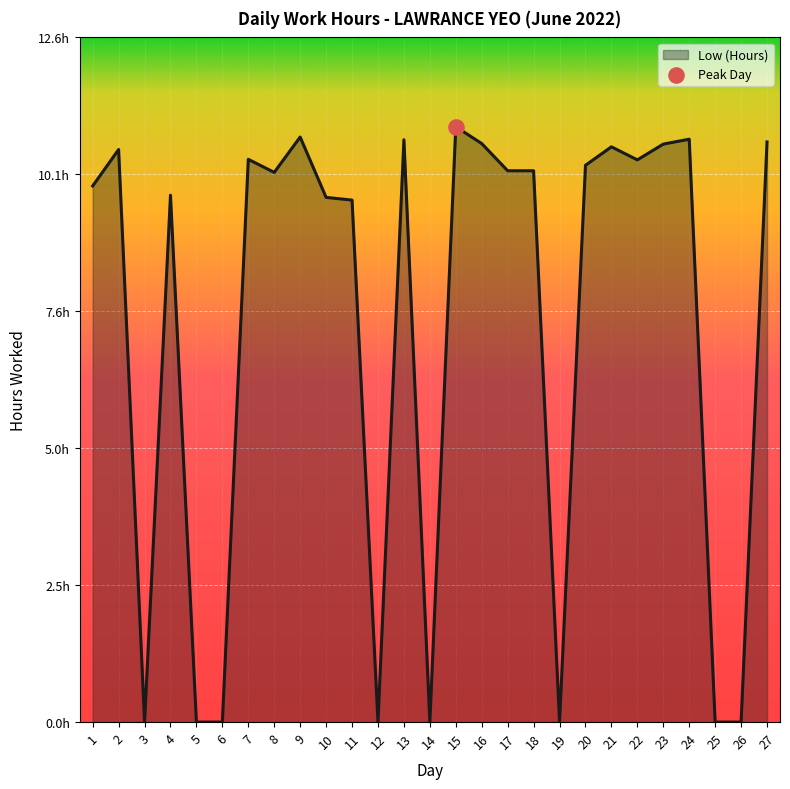

Between 7 and 20, which is larger?

7